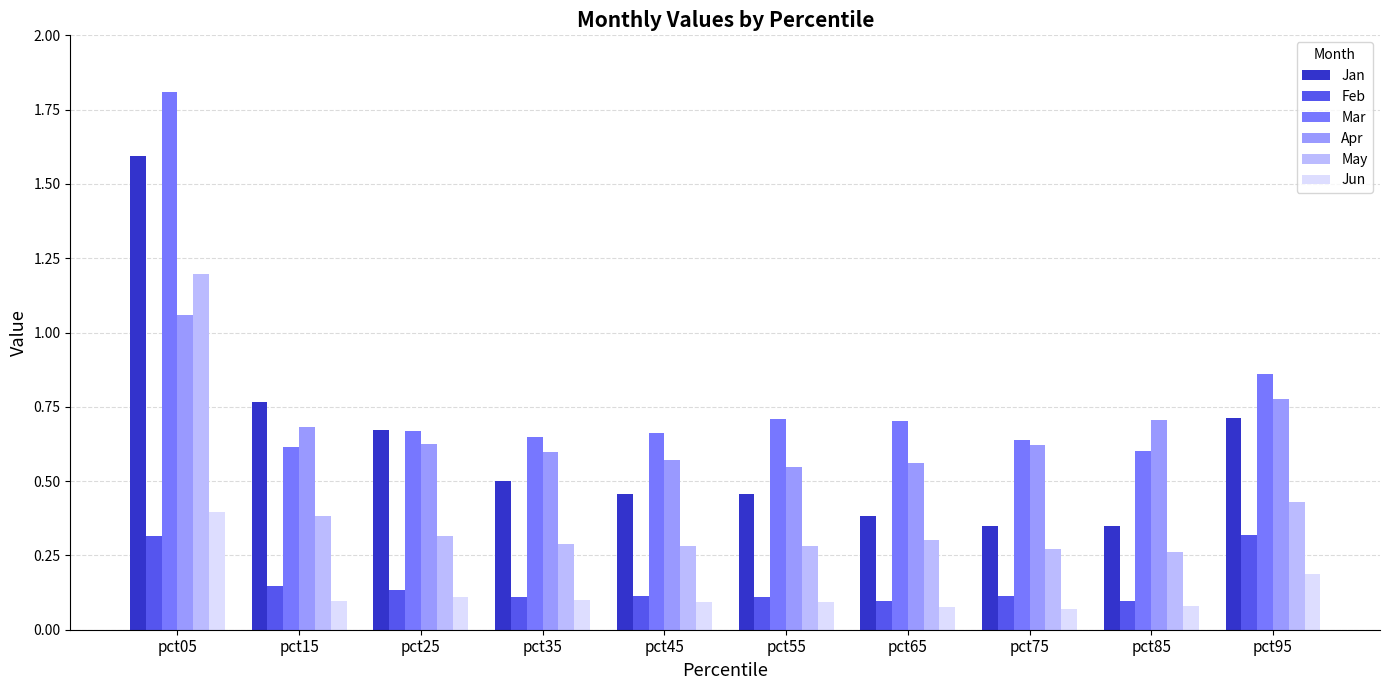

How many groups of bars are there?

10